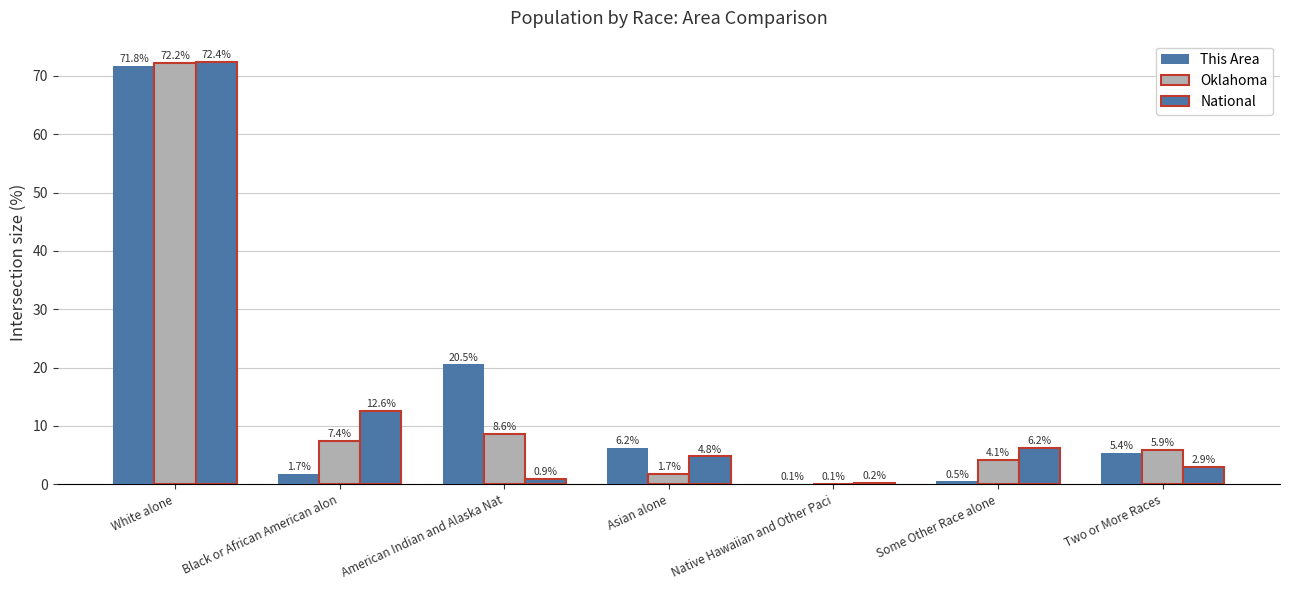

What position from the right is Native Hawaiian and Other Paci?

3